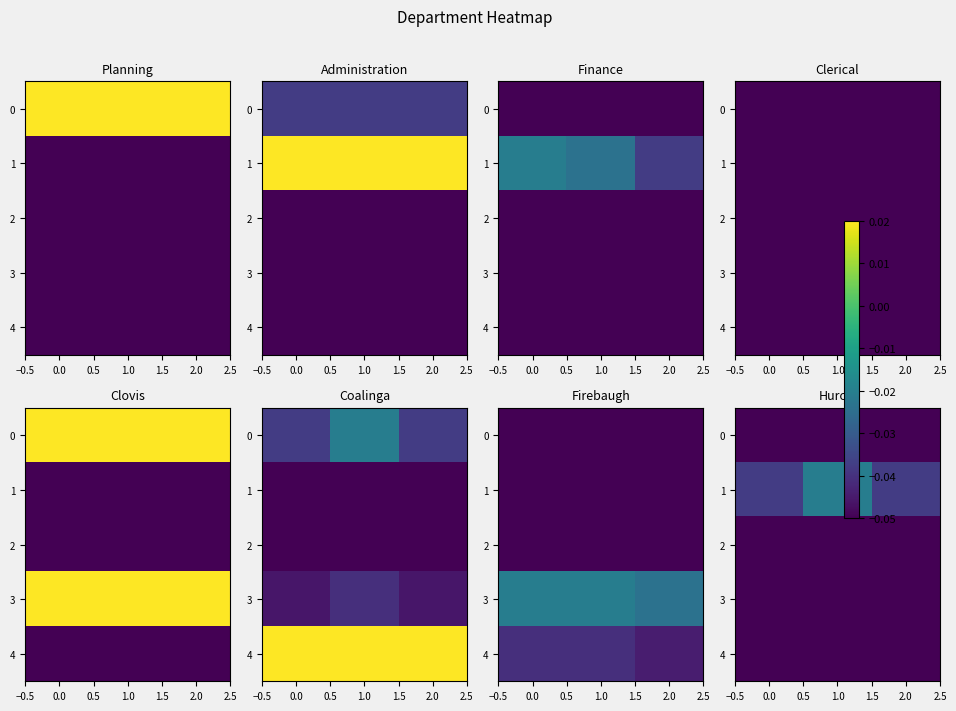

Is it true that 2 equals -0.1 at 2.0?

False